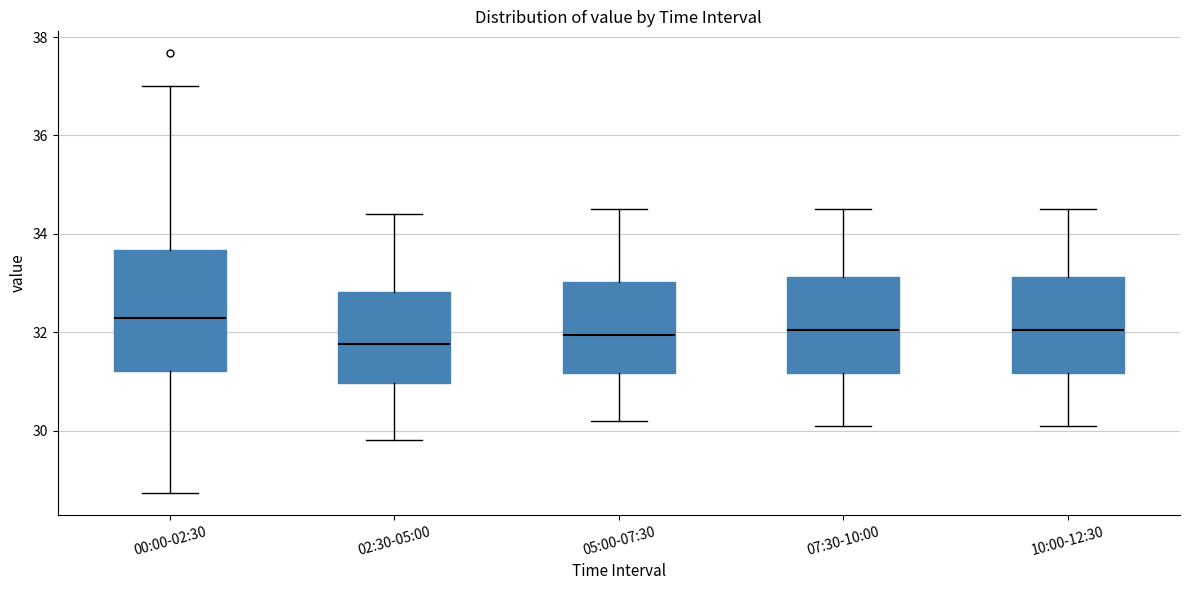

Comparing the boxes themselves (not the whiskers), which one is the tallest?

00:00-02:30